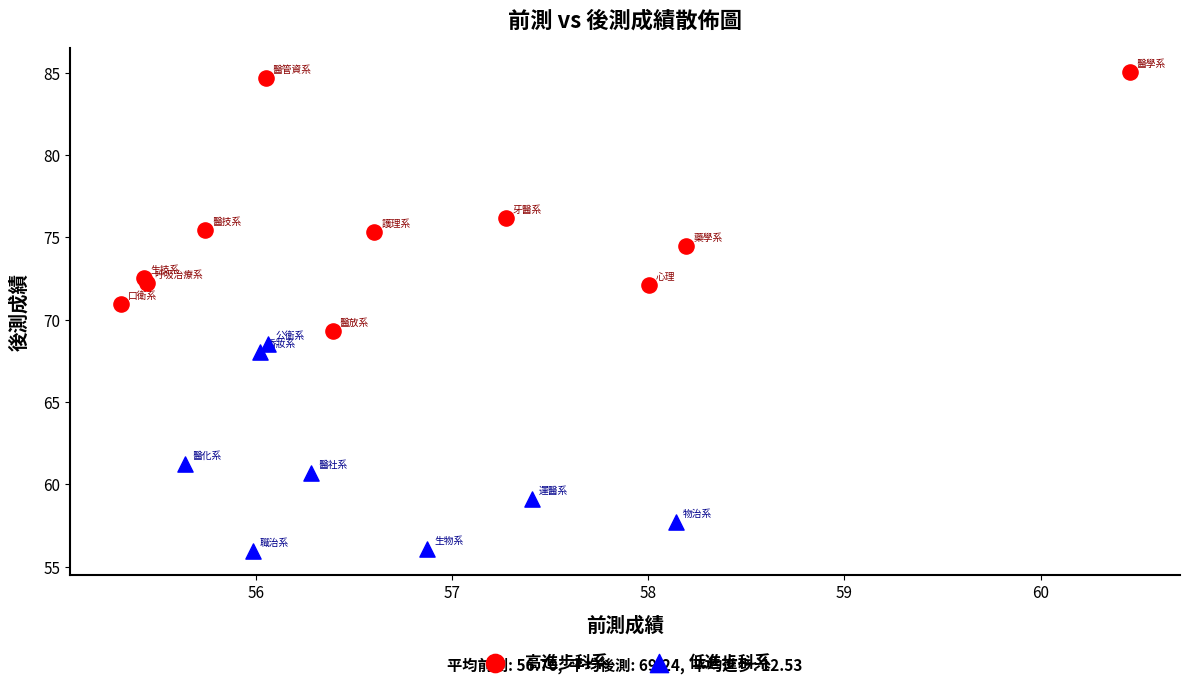

What are all the series names shown in the legend?

高進步科系, 低進步科系